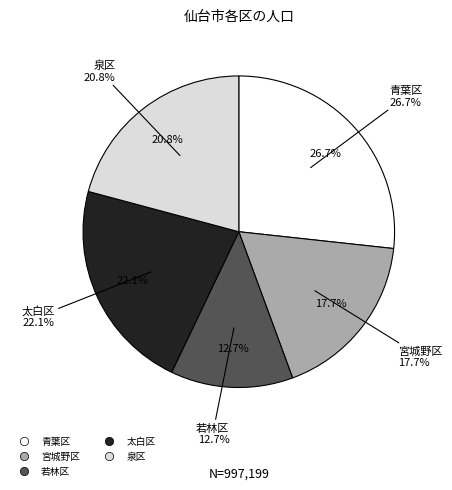

What is the ratio of the value at 青葉区 to the value at 宮城野区?

1.5